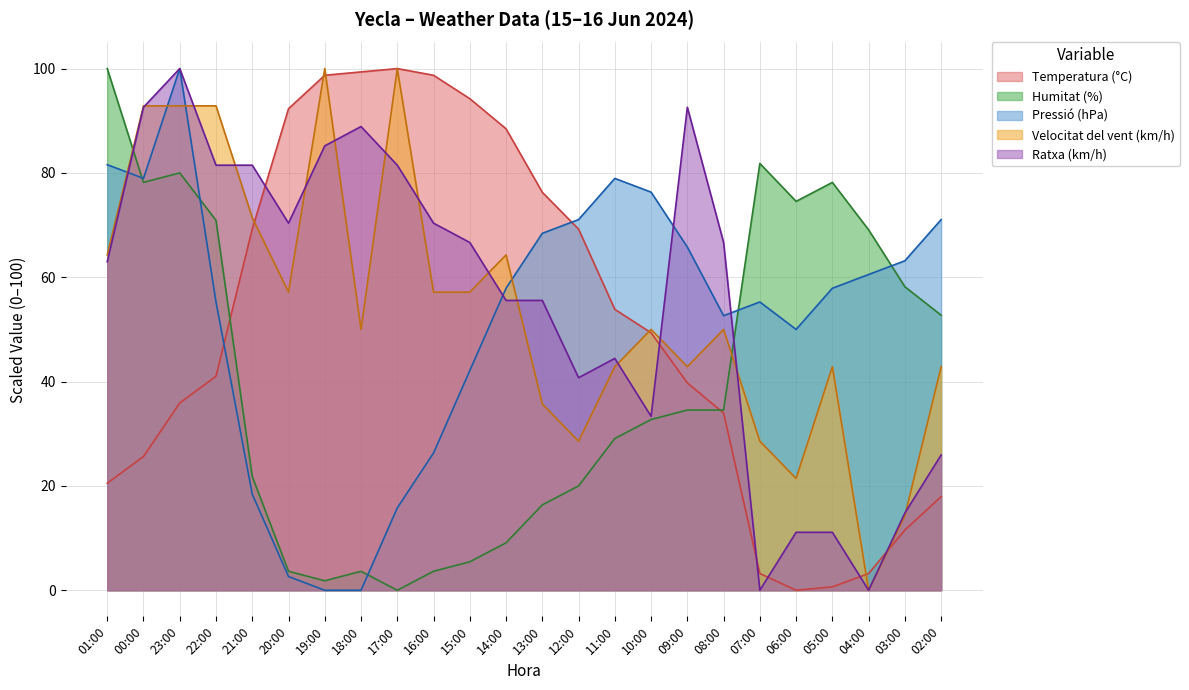

What is the total value across all series at 03:00?

162.0